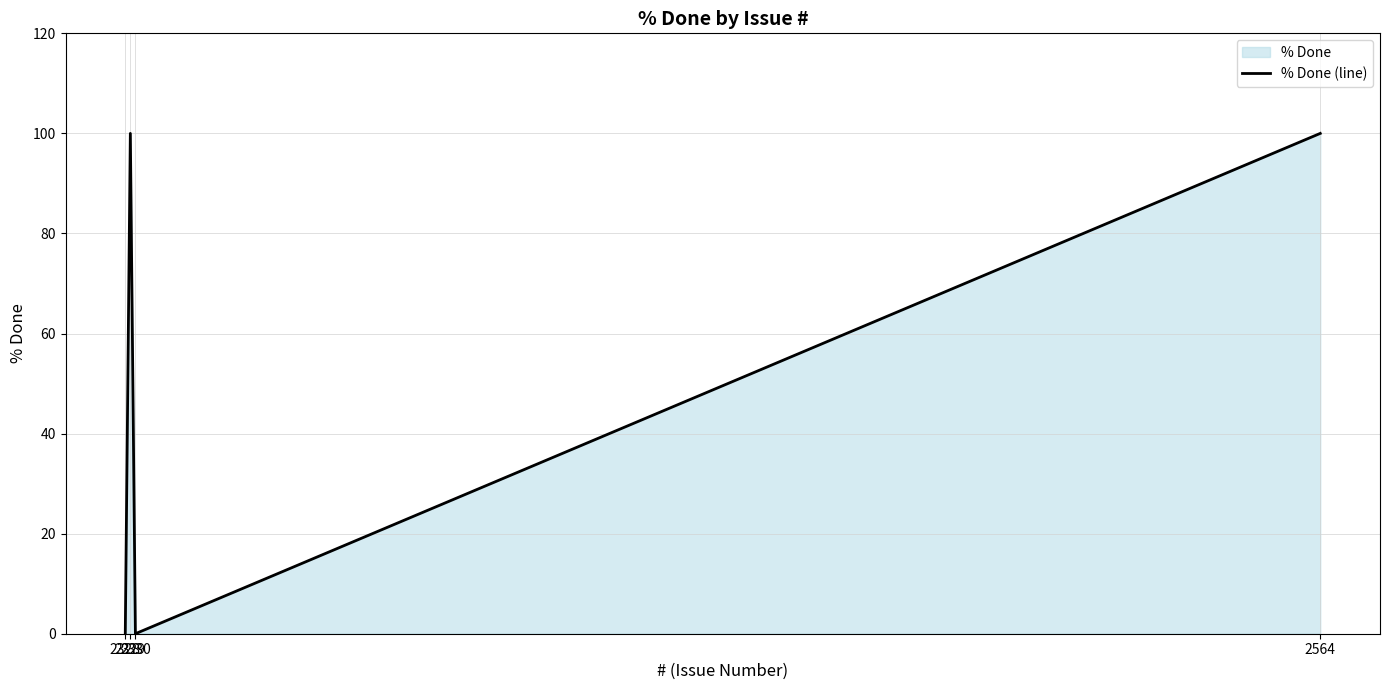

Reading left to right, transcribe all the data shown in this chart.

0	100	0	100